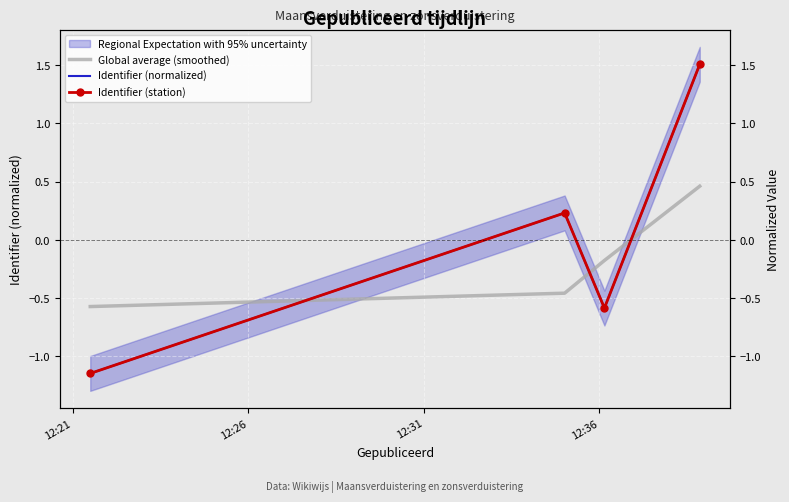

What is the minimum value for Identifier (station)?

-1.2